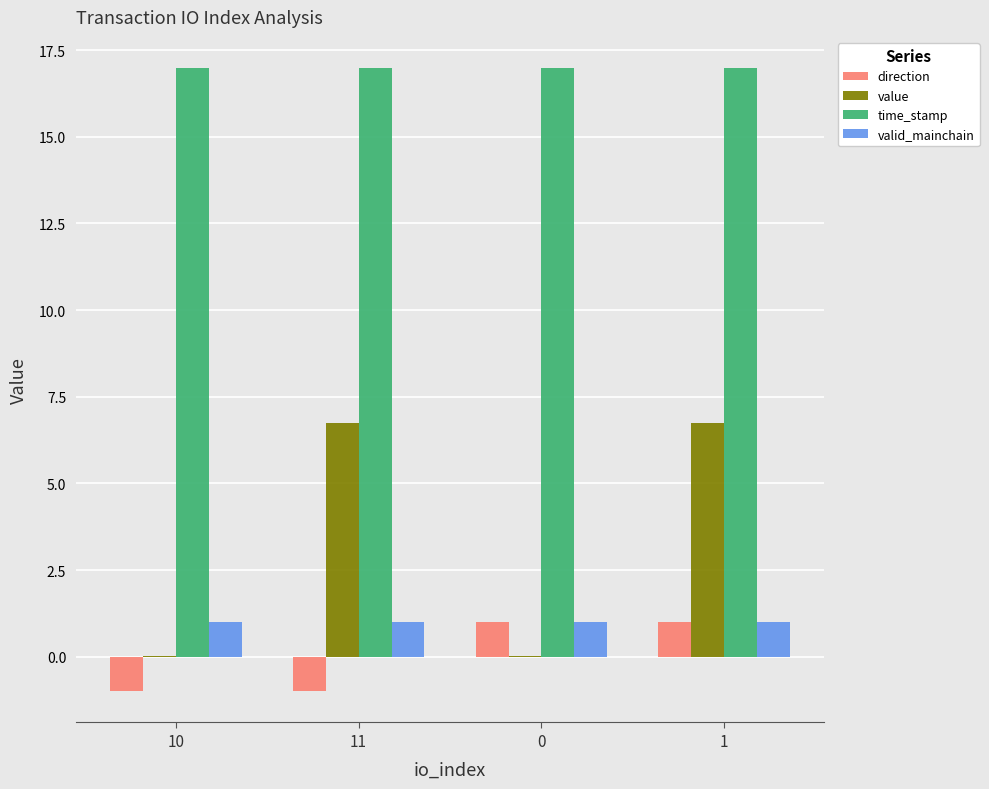

Are the bars grouped side by side (vs. stacked)?

Yes